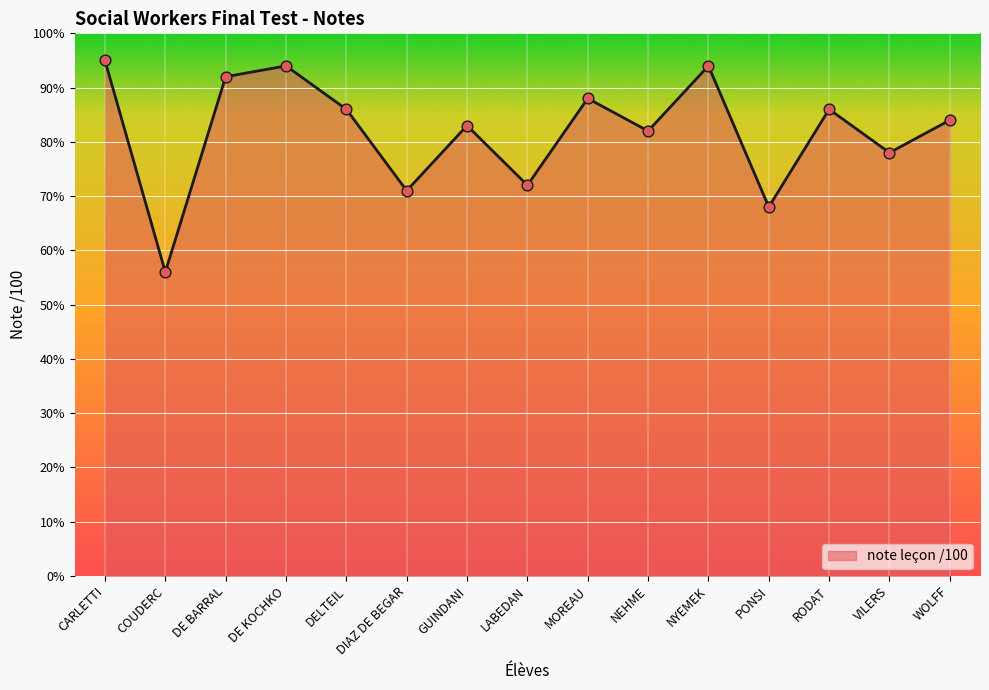

Between DELTEIL and MOREAU, which is larger?

MOREAU